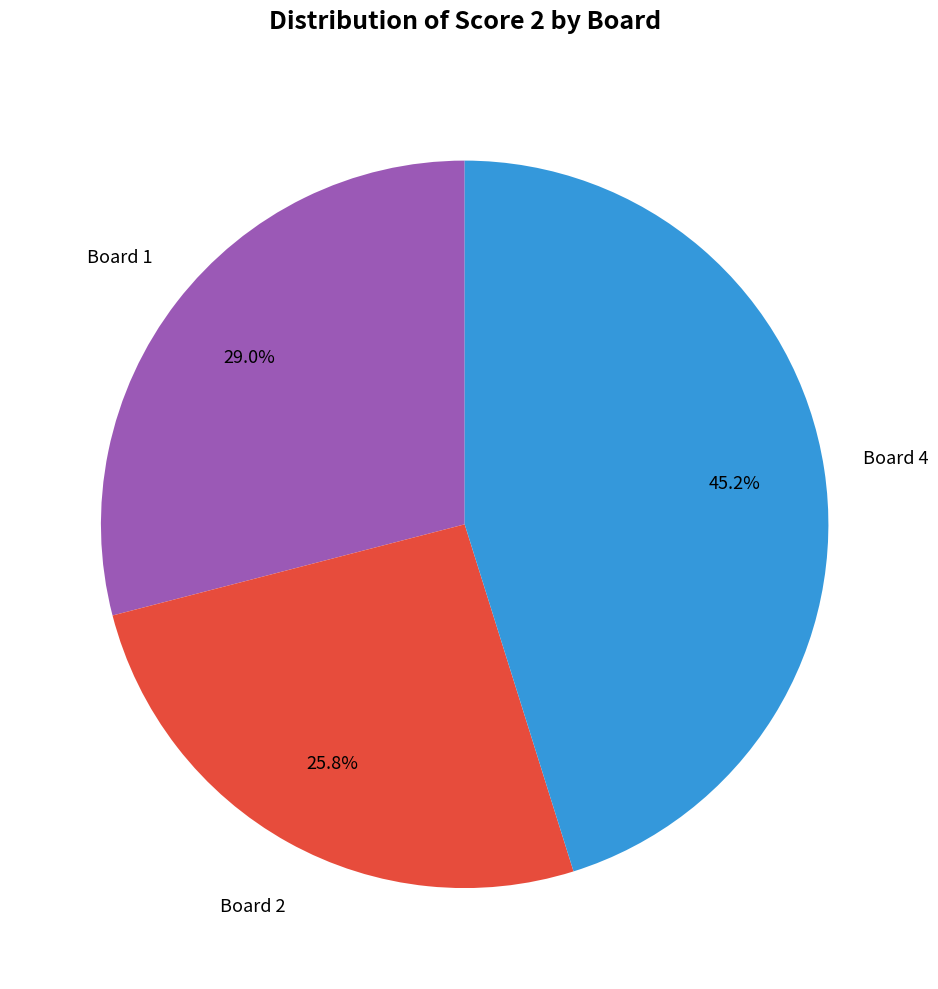

Does any single category account for the majority?

No